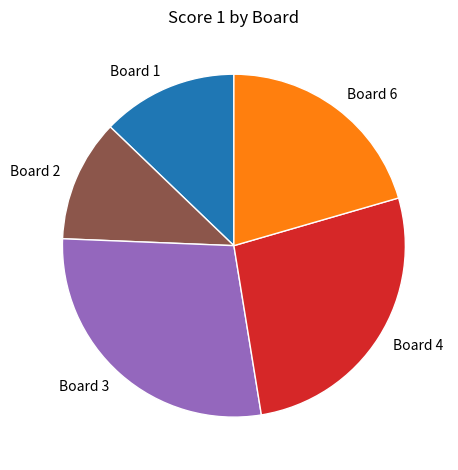

Which has a higher value, Board 2 or Board 6?

Board 6